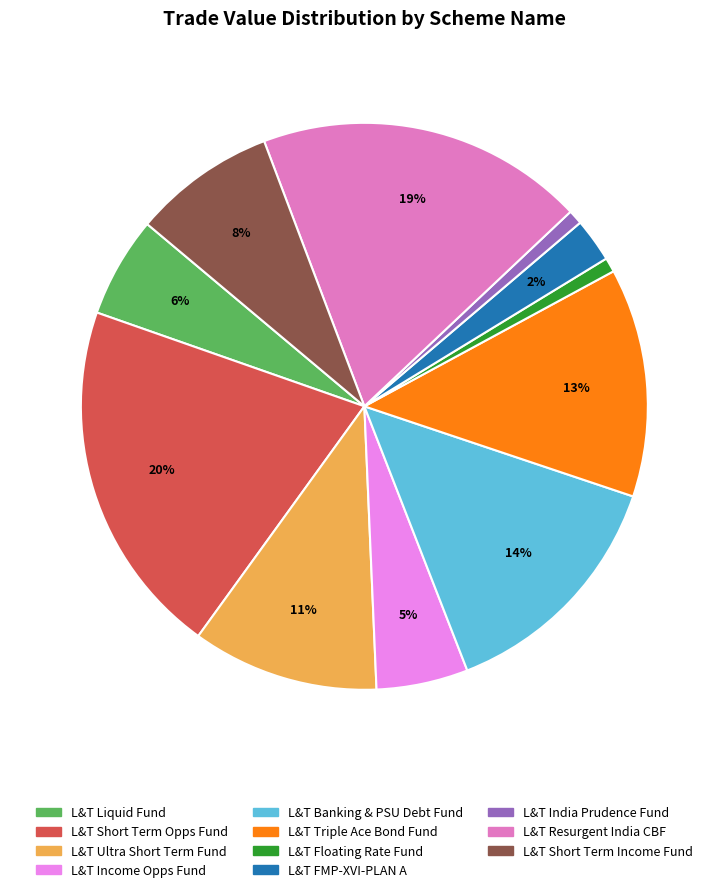

Does any single category account for the majority?

No